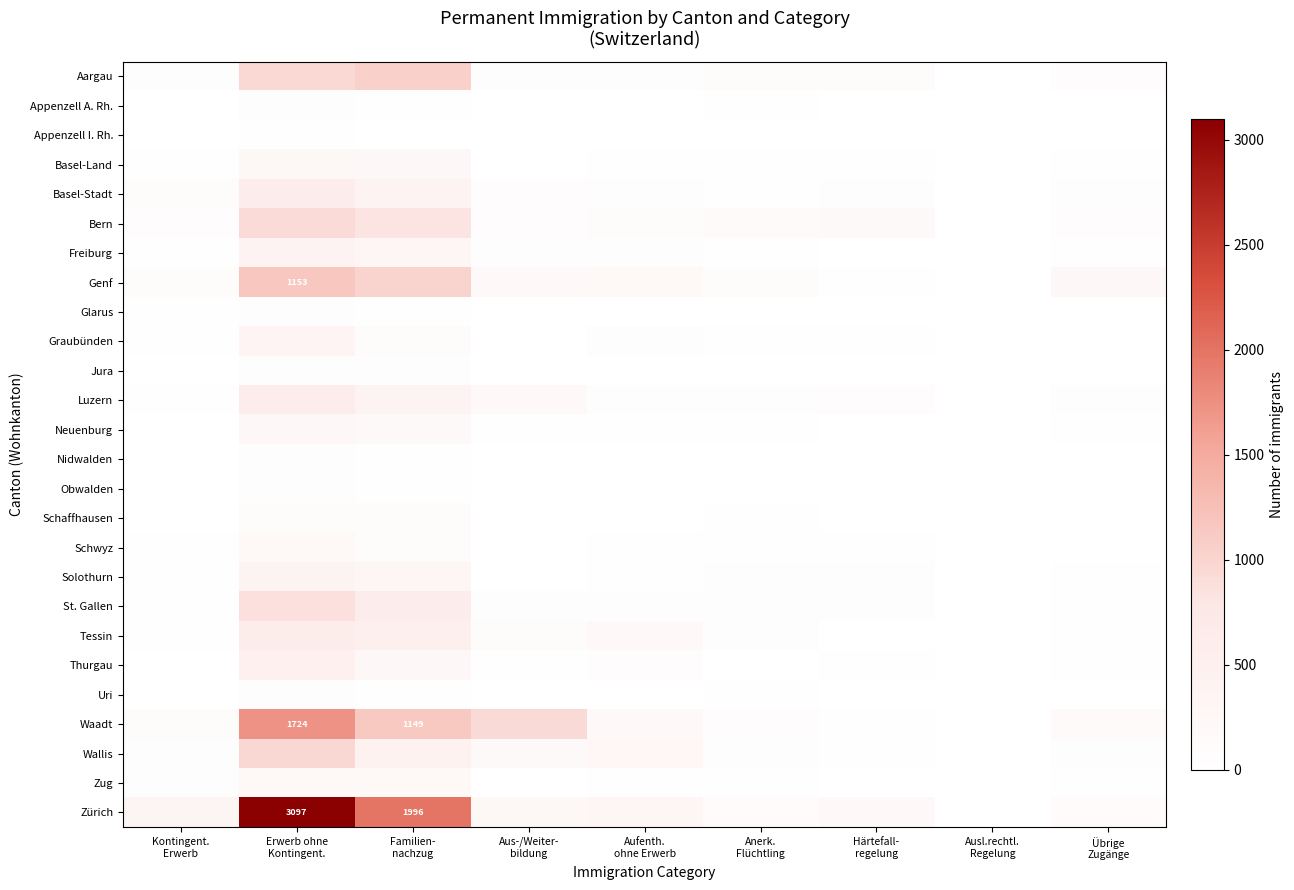

The value of Glarus at Anerk. Flüchtling is 0. True or false?

False